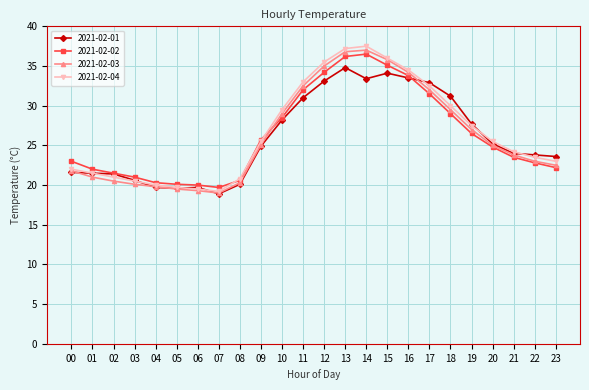

What is the minimum value for 2021-02-02?

19.7